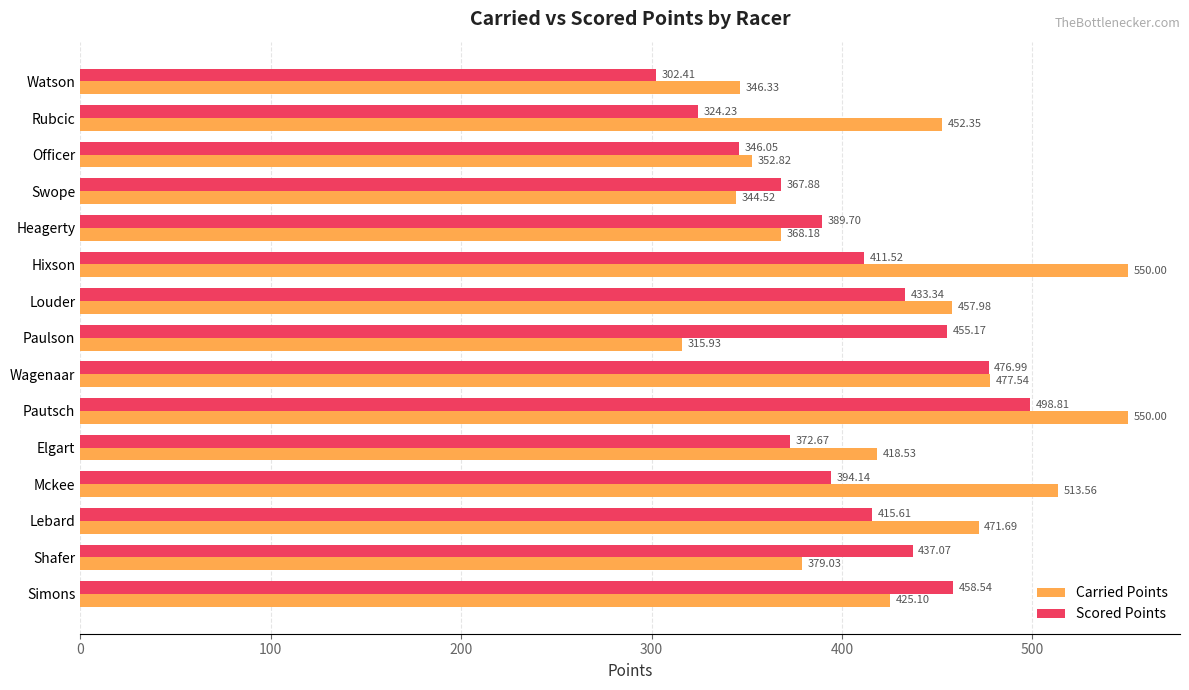

Where is Carried Points nearest to the value 432?

Simons